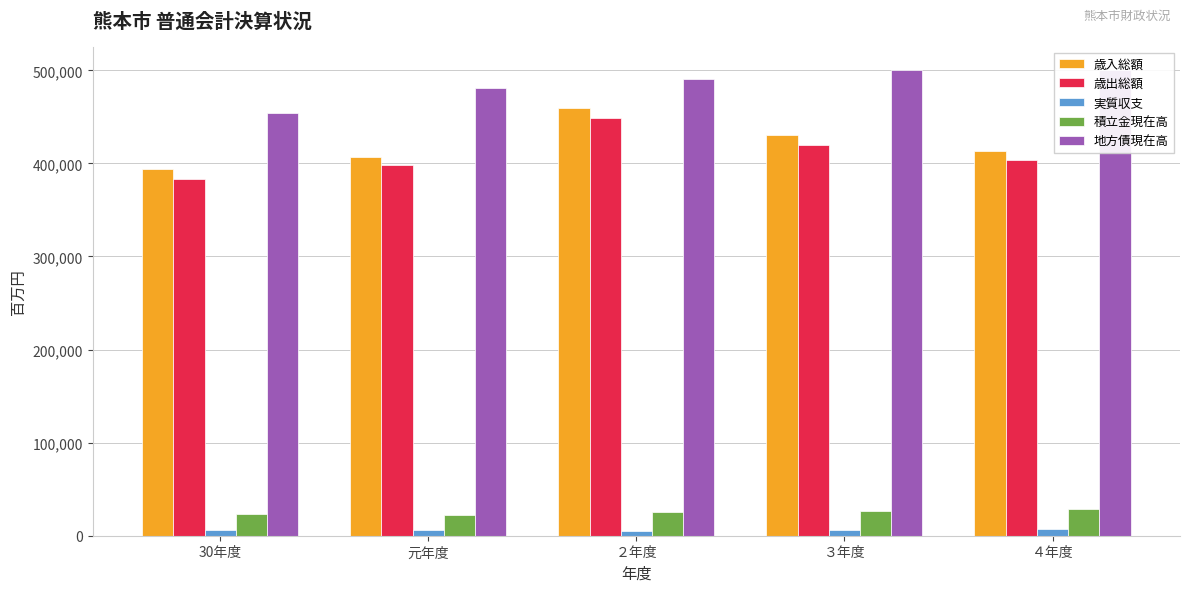

At 30年度, list the series in order from smallest to largest.

実質収支, 積立金現在高, 歳出総額, 歳入総額, 地方債現在高